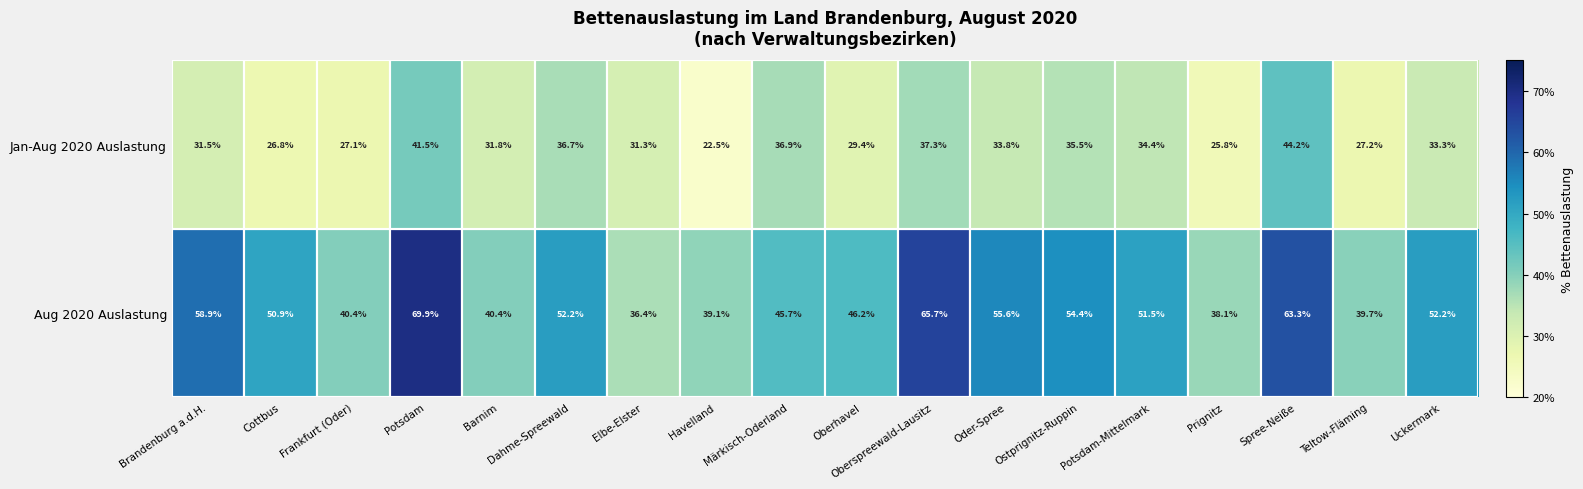

Which series has the largest range (max minus min)?

Aug 2020 Auslastung